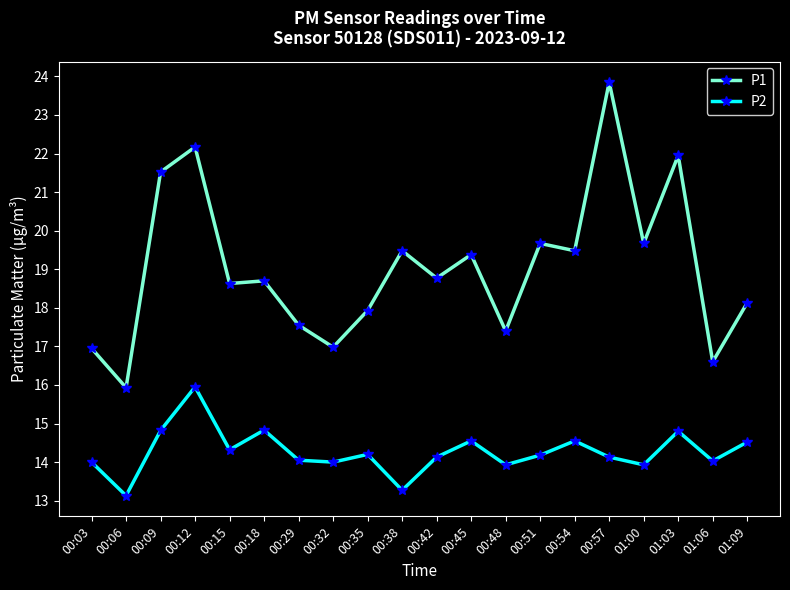

Where is the first local maximum for P2?

00:12